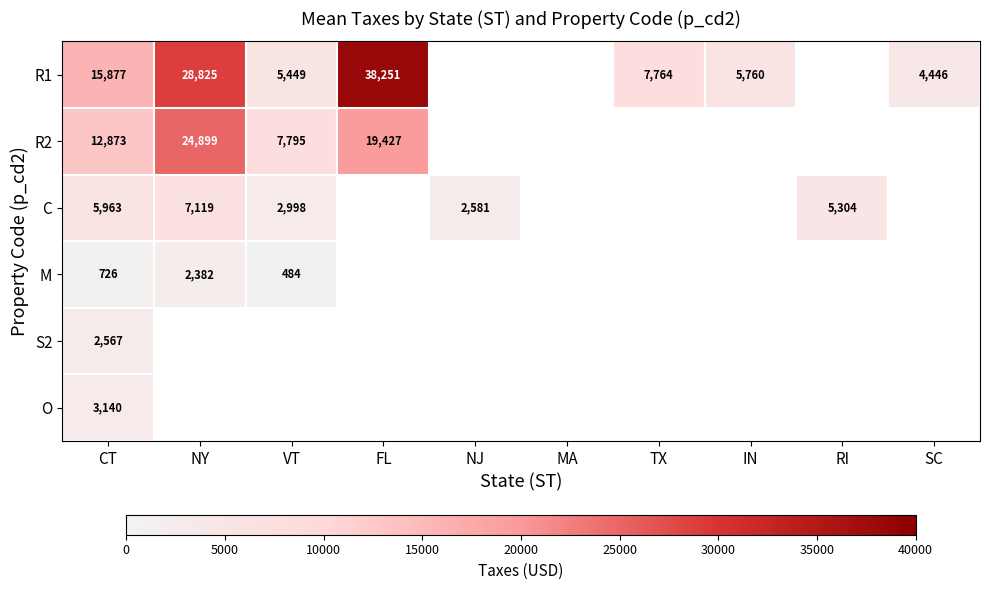

True or false: M has a value of 276.9 at VT.

False